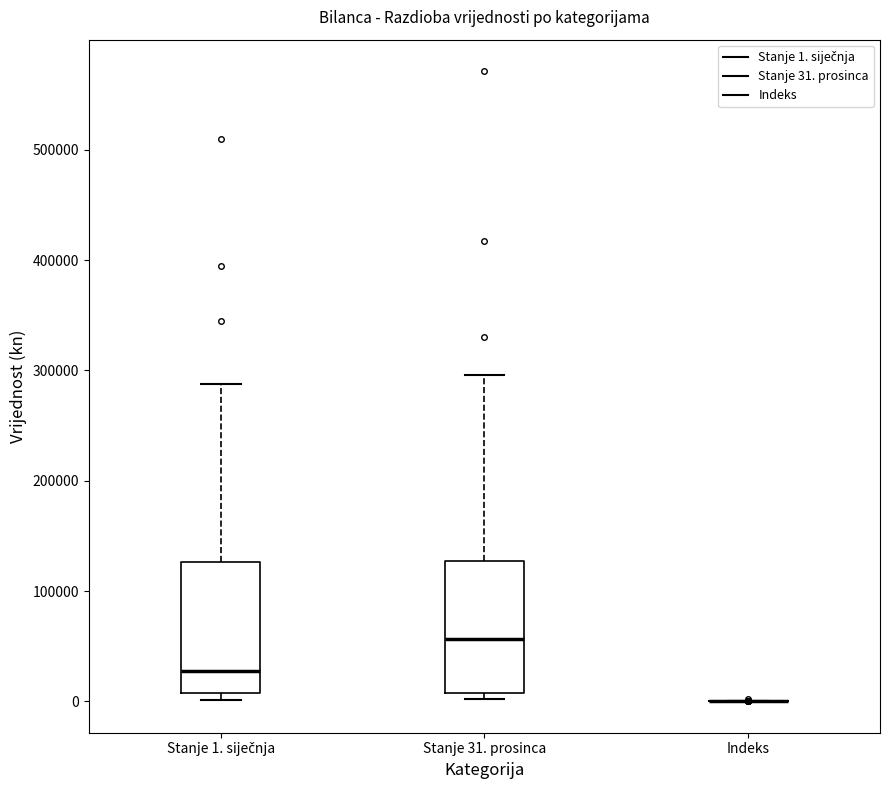

Reading left to right, read every box against the y-axis: the position of its median line, the range the box covers, and the ends of its whiskers. The values are not printed on the chart, so give them approximately, as read against the axis.

Stanje 1. siječnja: median 30000, box 10000 to 130000, whiskers 0 to 290000
Stanje 31. prosinca: median 60000, box 10000 to 130000, whiskers 0 to 300000
Indeks: box collapsed to a line at 0, whiskers 0 to 0